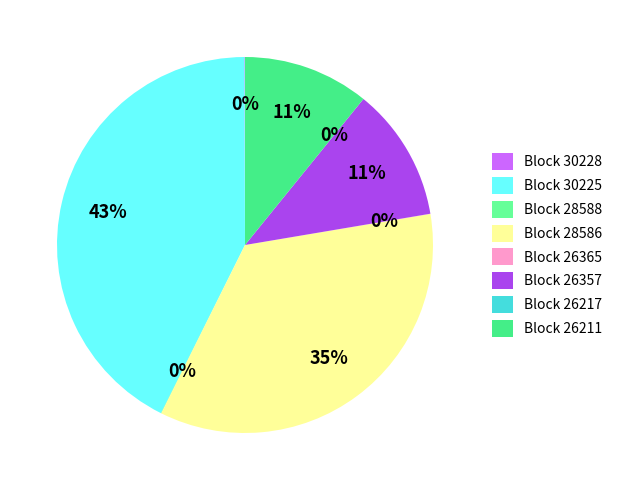

The 30225 slice represents 54% of the pie. True or false?

False